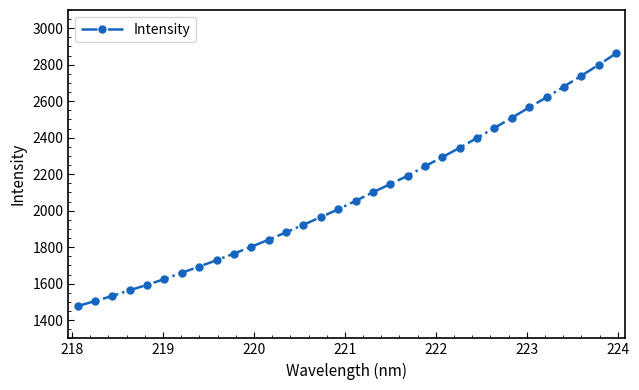

What is the value of the 32nd point from the left?

2861.9